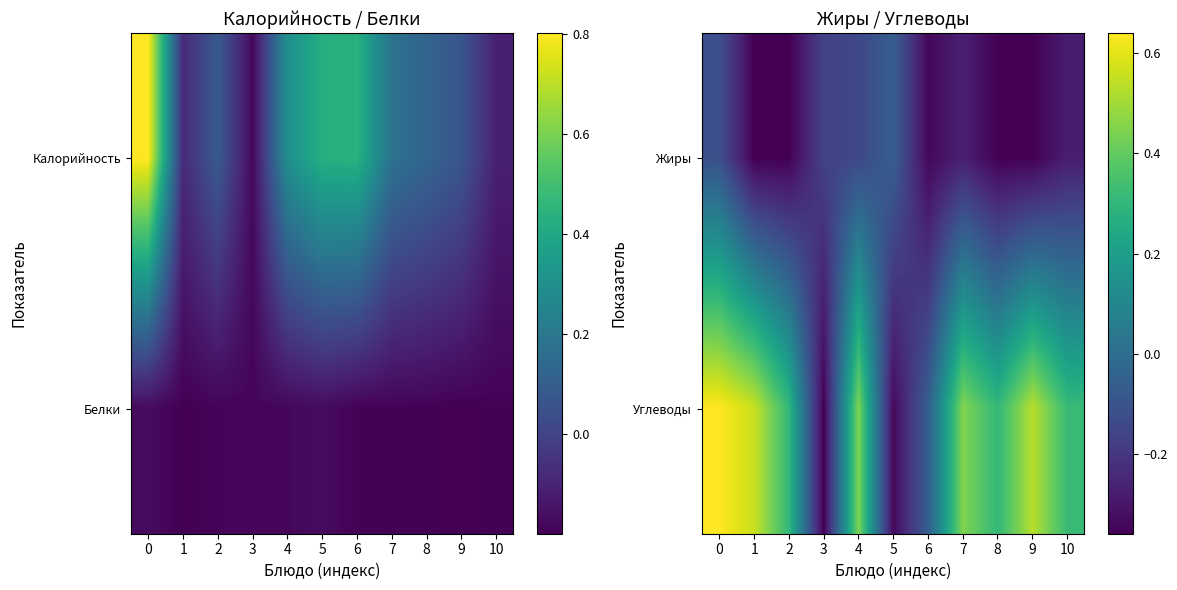

How many values in the Углеводы series are below 0?

3